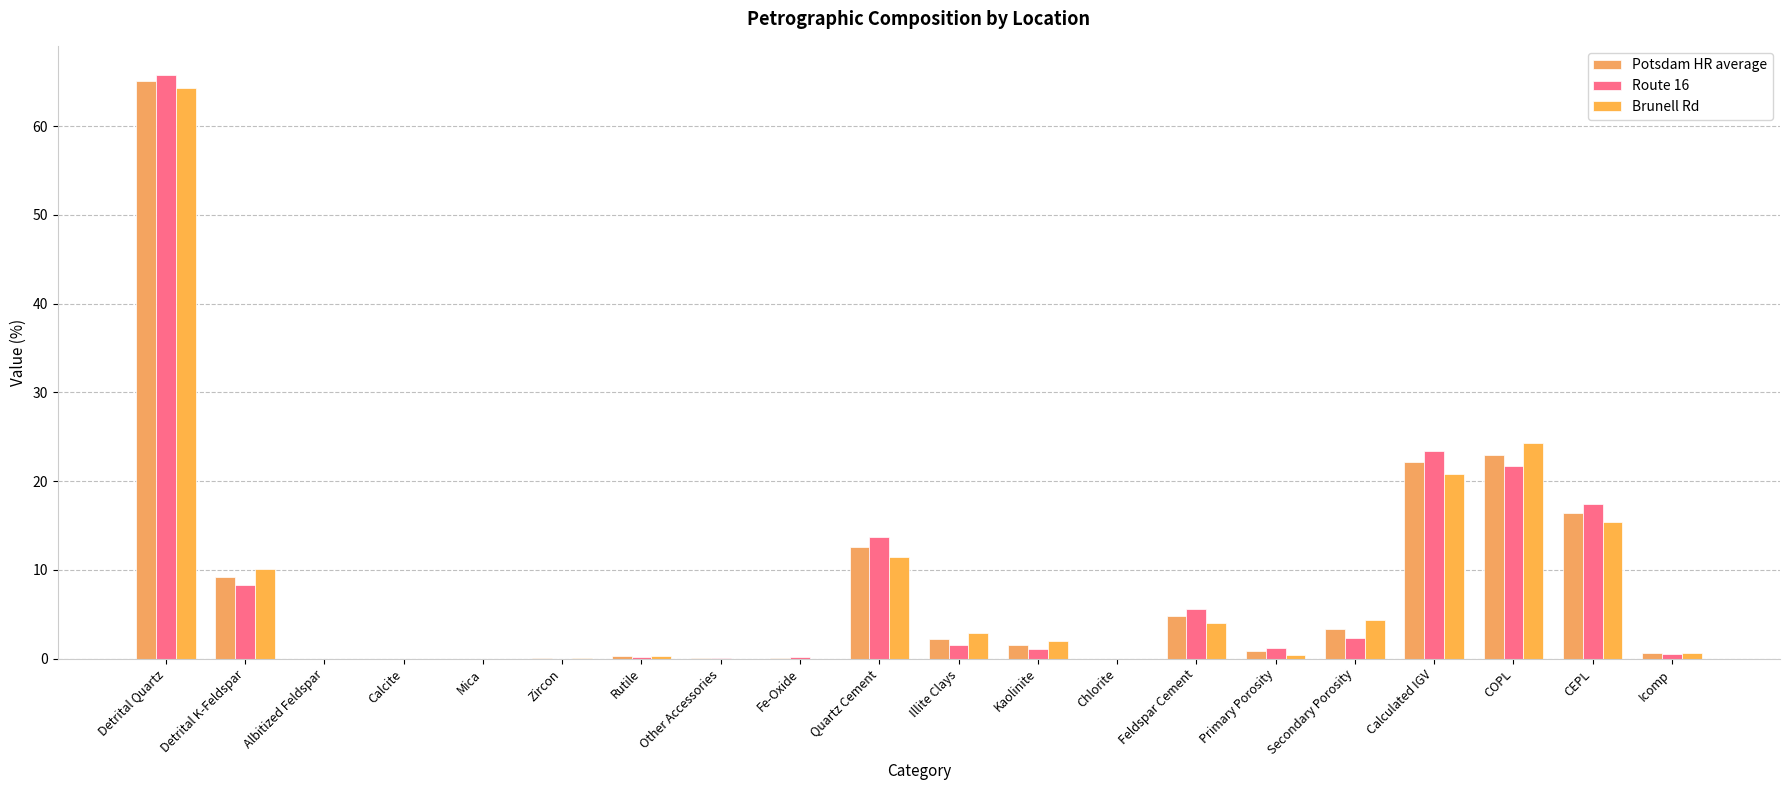

What is the sum of all Potsdam HR average values?

162.0